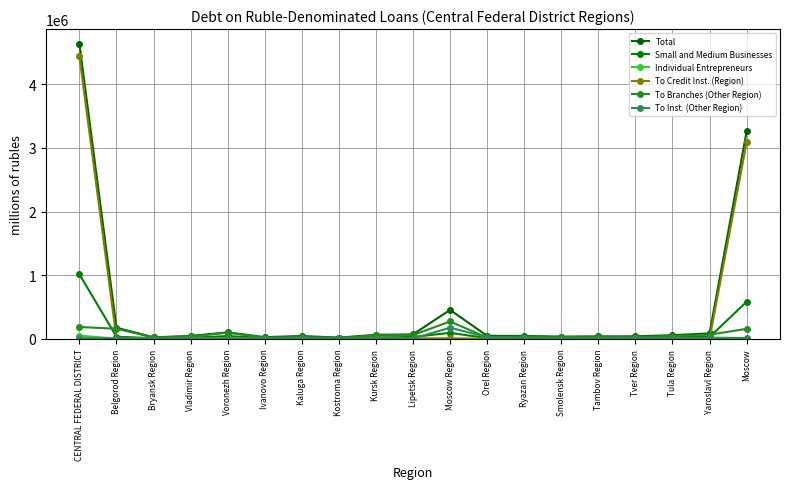

How many data points in Individual Entrepreneurs are less than 2946?

9